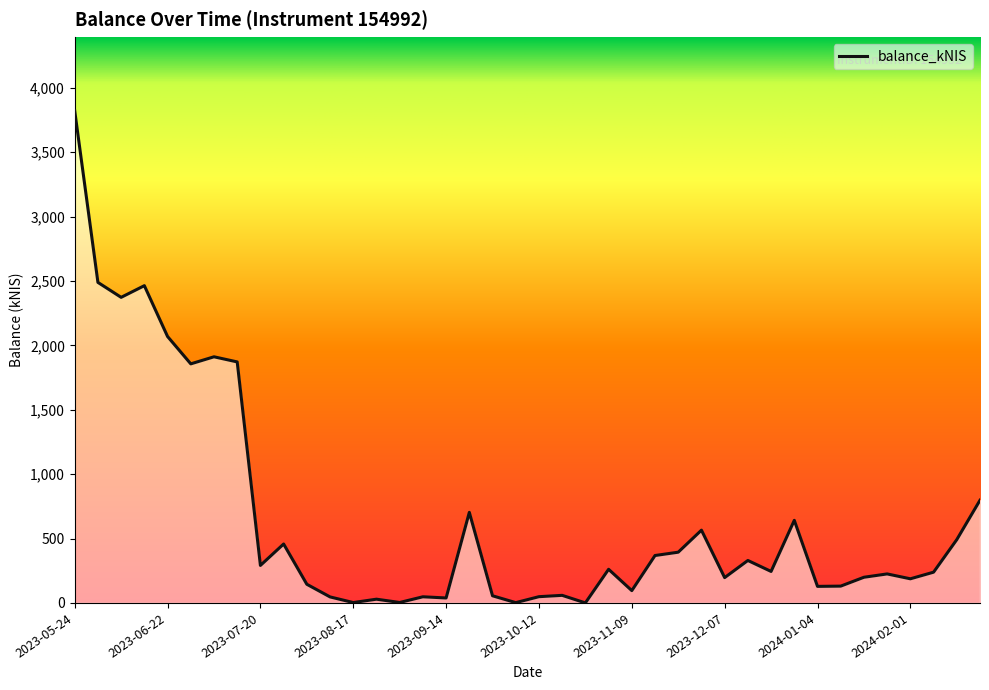

Reading left to right, what are all the values shown in this chart?

2023-05-24=3821.2	2023-06-01=2488.6	2023-06-08=2372.6	2023-06-15=2463.2	2023-06-22=2068.6	2023-06-29=1856.2	2023-07-06=1911.0	2023-07-13=1871.3	2023-07-20=291.1	2023-07-26=457.5	2023-08-03=144.9	2023-08-10=46.7	2023-08-17=3.0	2023-08-24=29.1	2023-08-31=3.5	2023-09-07=47.7	2023-09-14=38.6	2023-09-21=703.2	2023-09-28=55.5	2023-10-05=2.4	2023-10-12=48.6	2023-10-19=58.9	2023-10-26=0.2	2023-11-02=261.2	2023-11-09=95.7	2023-11-16=368.2	2023-11-23=393.9	2023-11-30=565.0	2023-12-07=196.6	2023-12-14=329.7	2023-12-21=244.5	2023-12-28=641.2	2024-01-04=128.6	2024-01-11=130.5	2024-01-18=199.3	2024-01-25=225.3	2024-02-01=187.4	2024-02-08=238.8	2024-02-15=491.5	2024-02-22=797.5